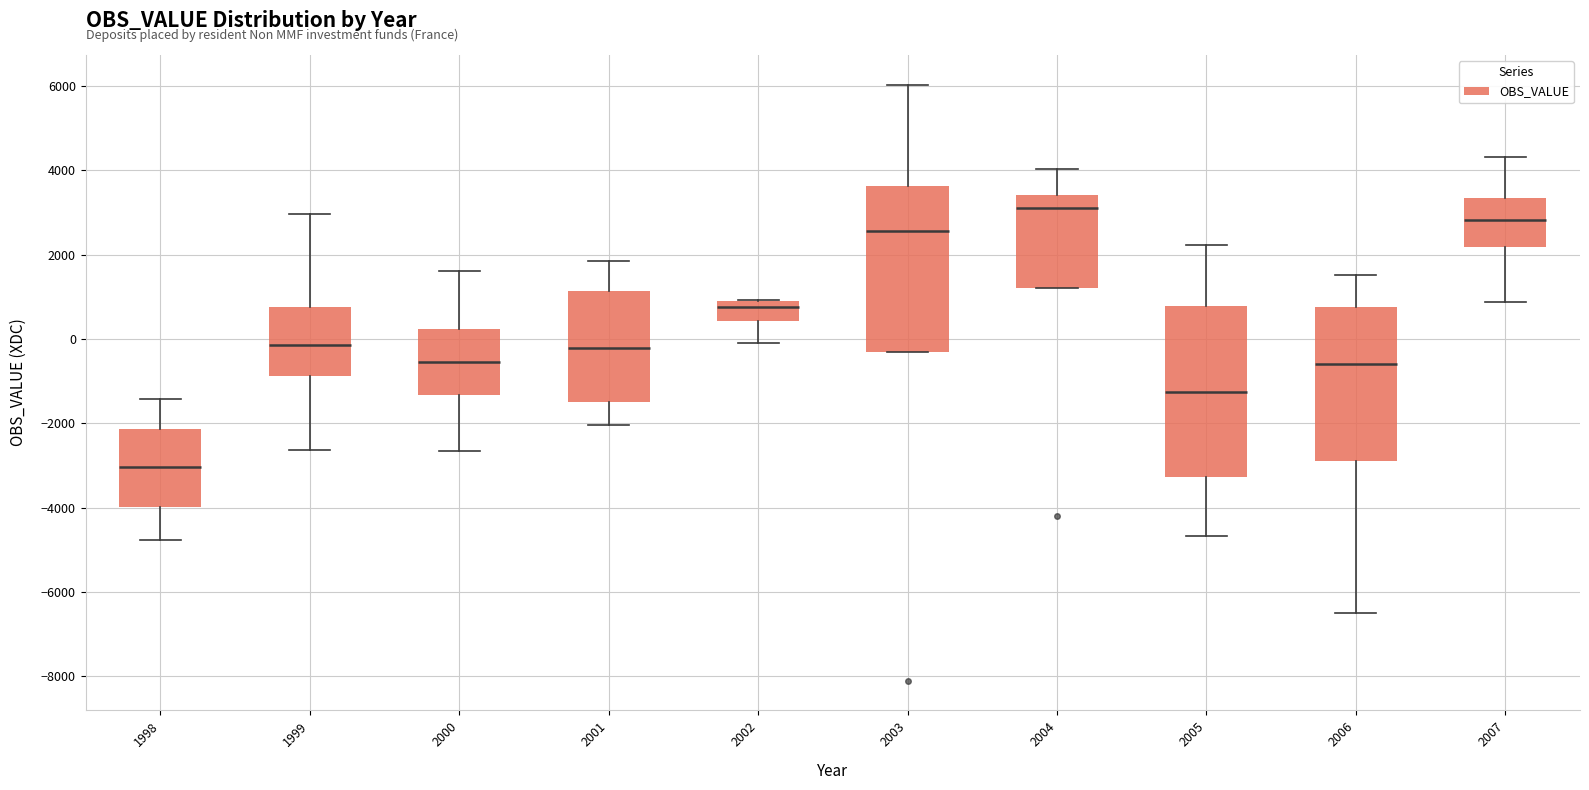

Where does the median line of the box at x = 1999 sit on the y-axis? The values are not printed on the chart, so give them approximately, as read against the axis.

-200